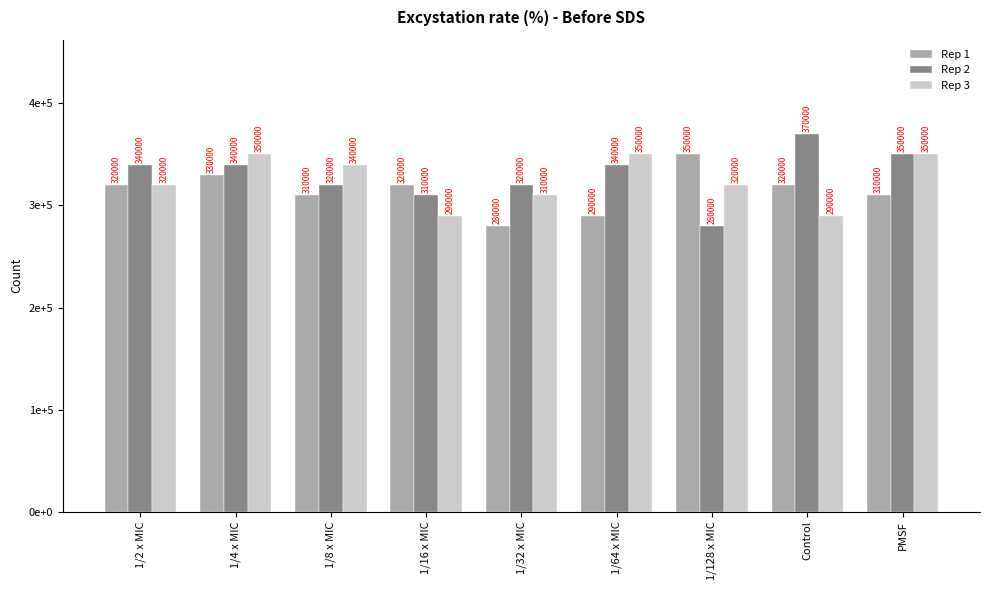

What are all the series names shown in the legend?

Rep 1, Rep 2, Rep 3